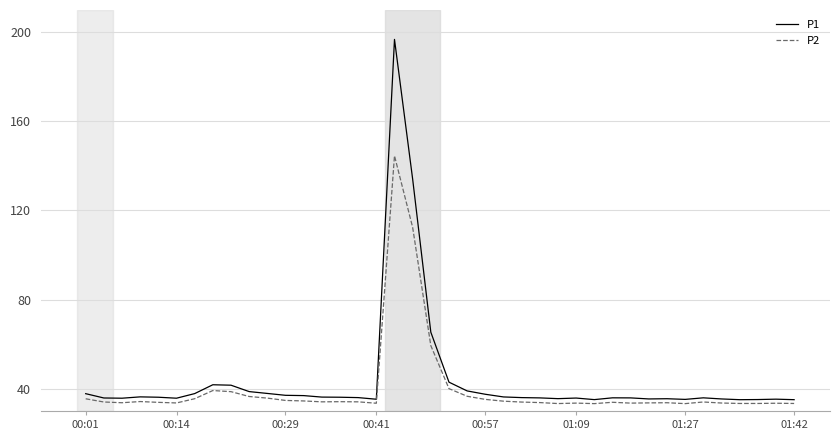

What is the minimum value for P2?

33.3